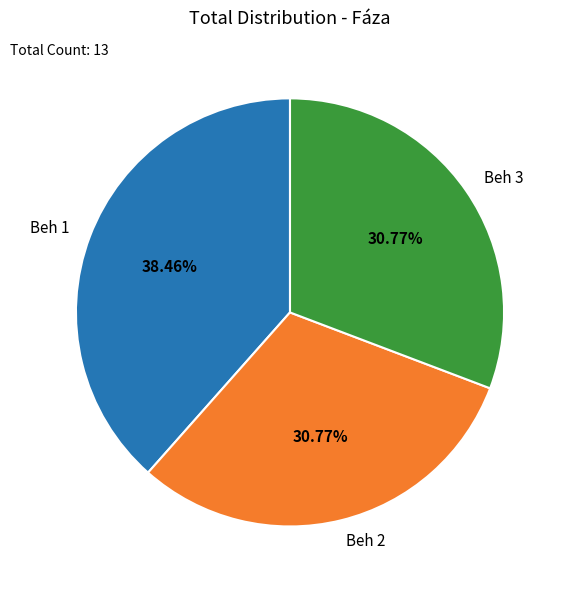

Between Beh 2 and Beh 1, which is larger?

Beh 1